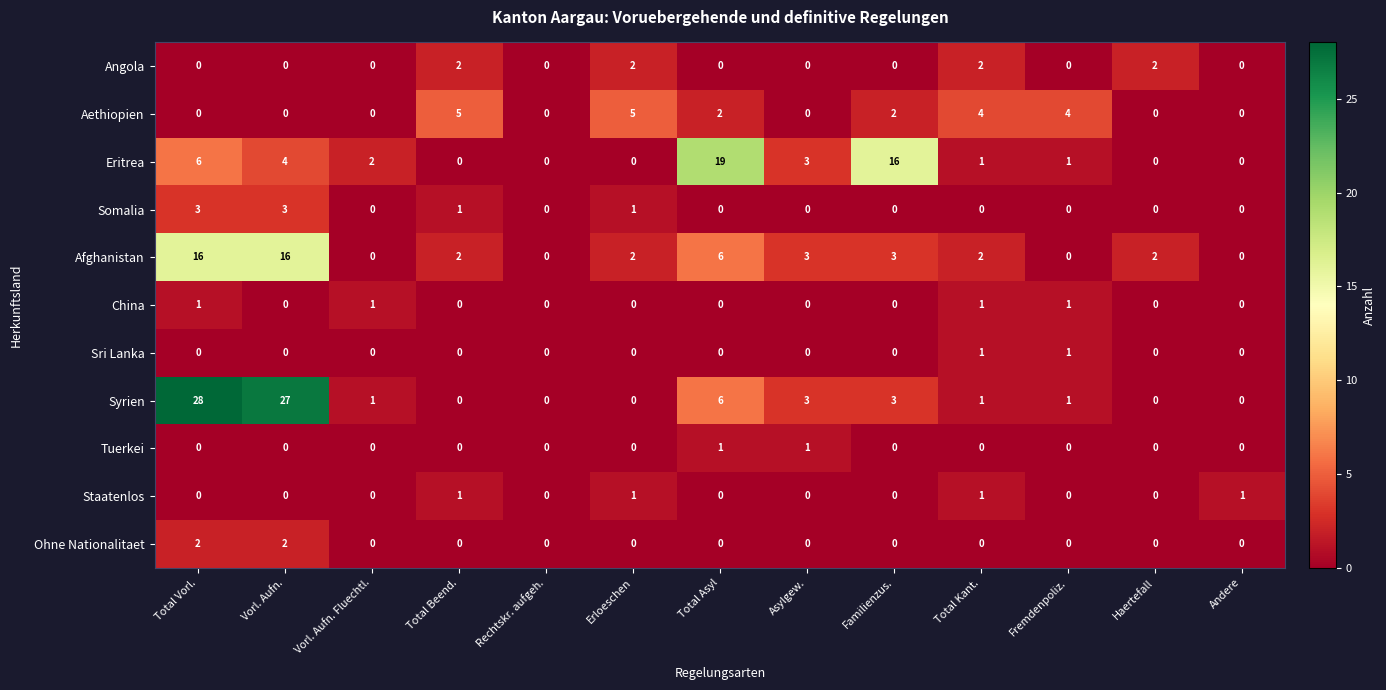

At which category is the sum across all series the highest?

Total Vorl.